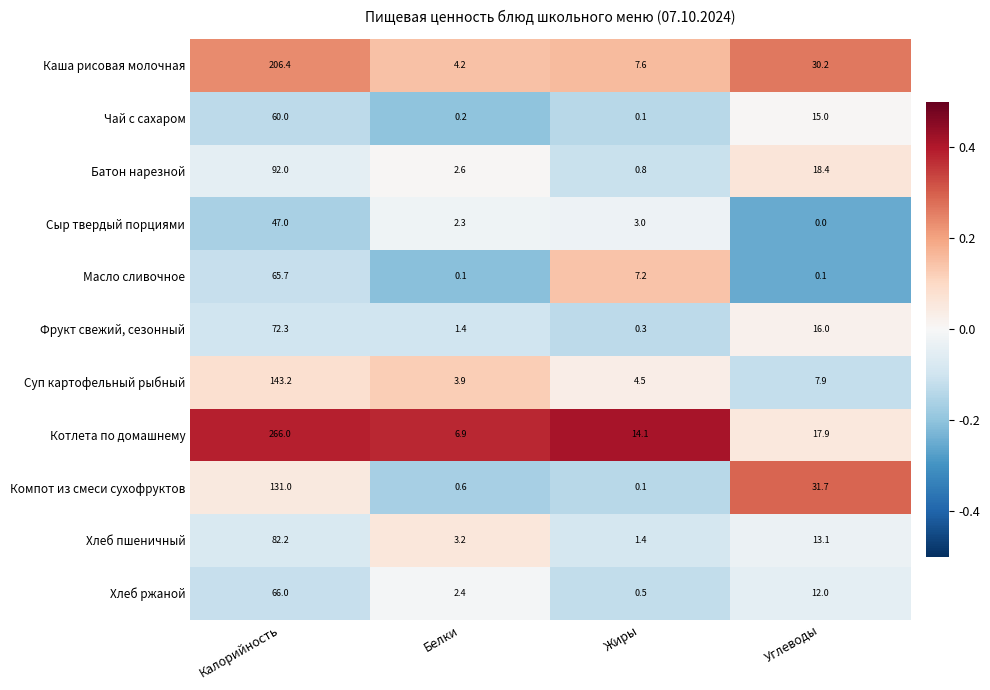

Which label corresponds to the largest value in the chart?

Калорийность